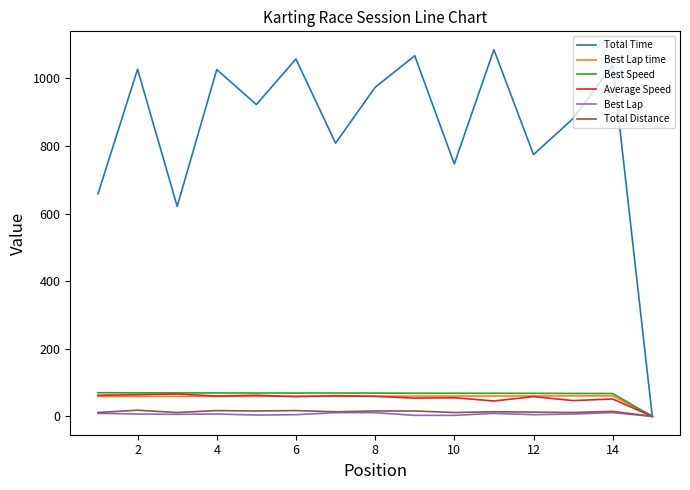

What is the sum of all Best Lap values?

98.0